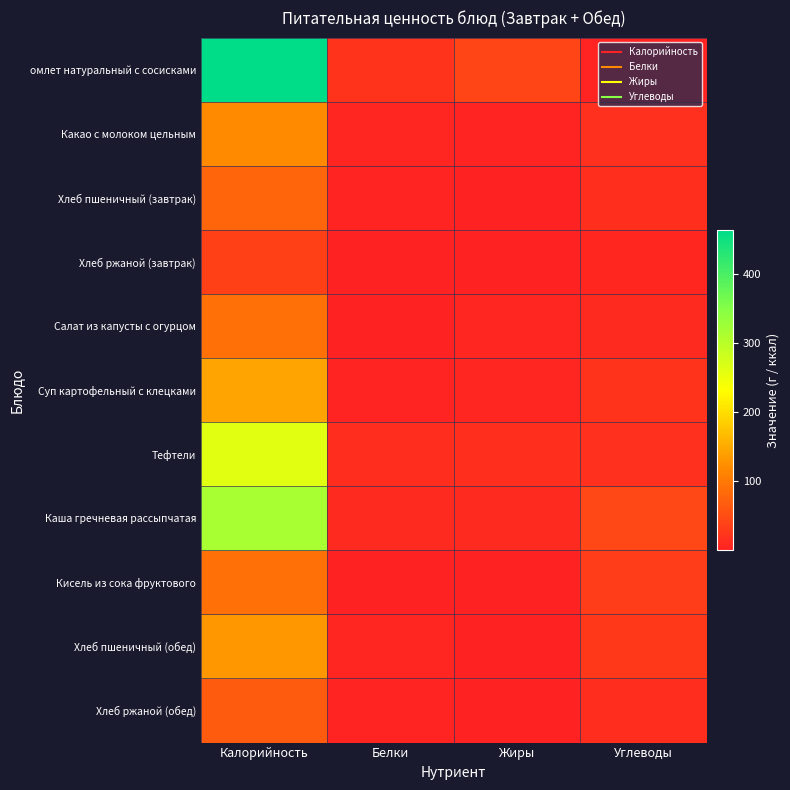

At how many categories does at least one series exceed 63?

1